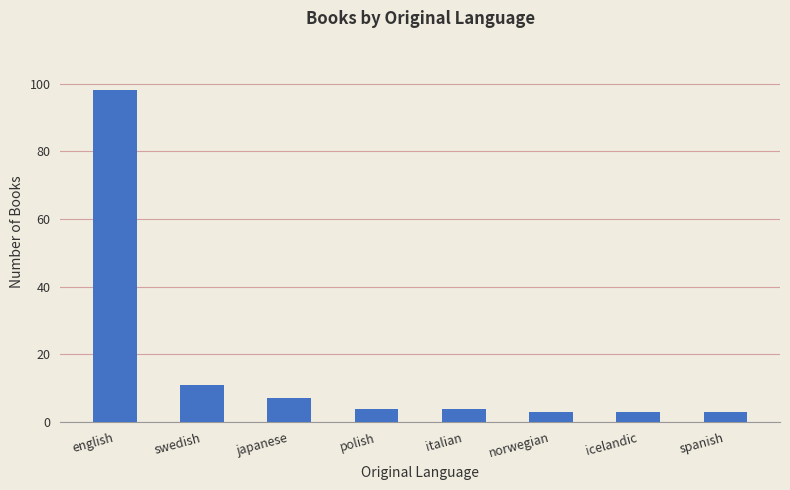

What is the smallest value displayed?

3